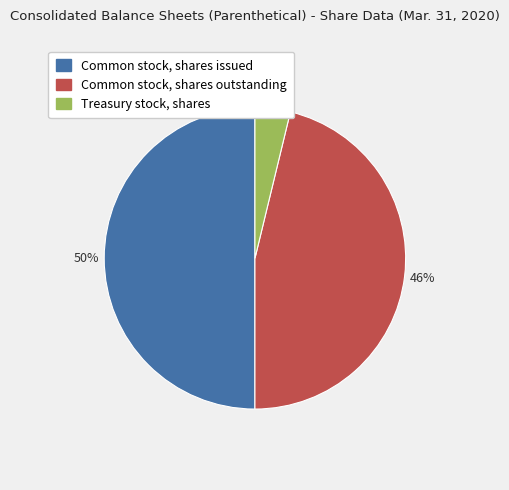

To the nearest percent, what is the difference between the Treasury stock, shares and Common stock, shares outstanding slice percentages?

42%